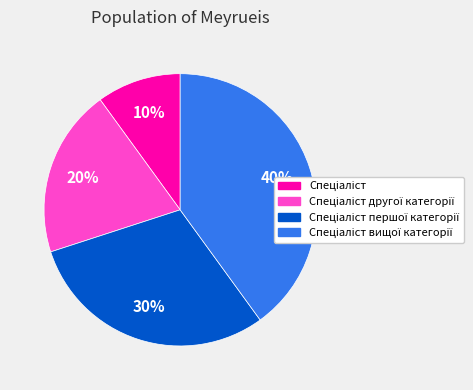

Does any single category account for the majority?

No